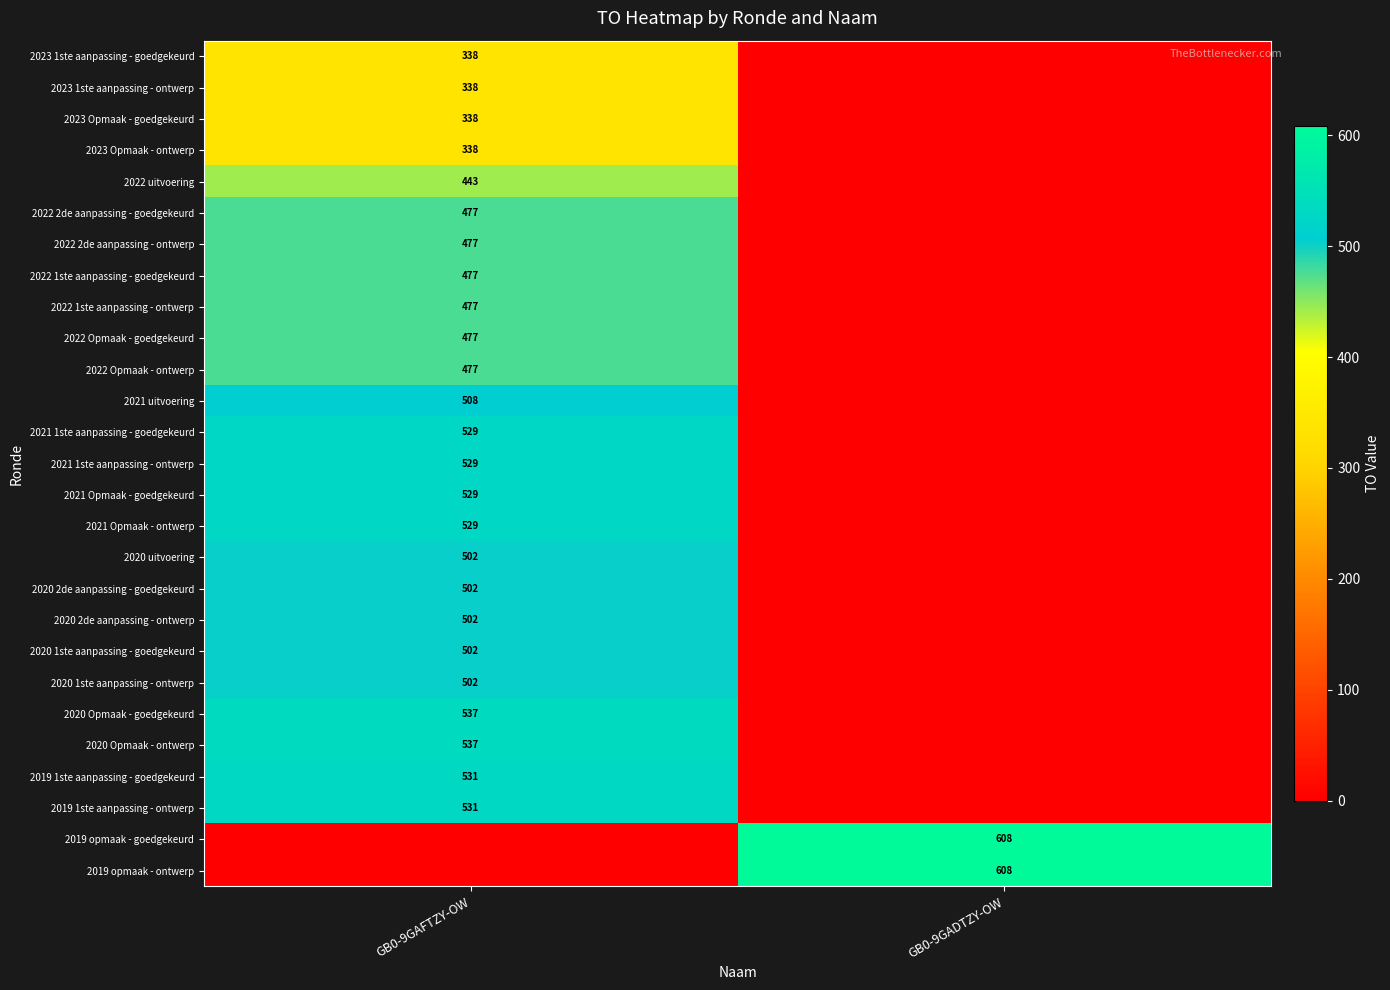

The value of 2019 1ste aanpassing - goedgekeurd at GB0-9GAFTZY-OW is 712. True or false?

False